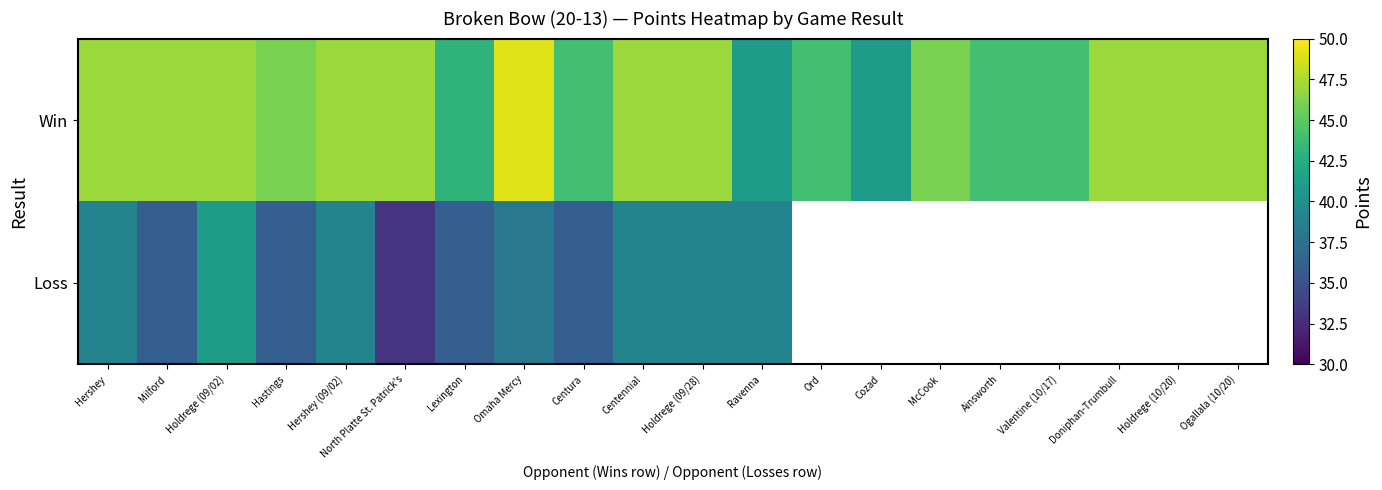

Which series has the largest total across all categories?

Win